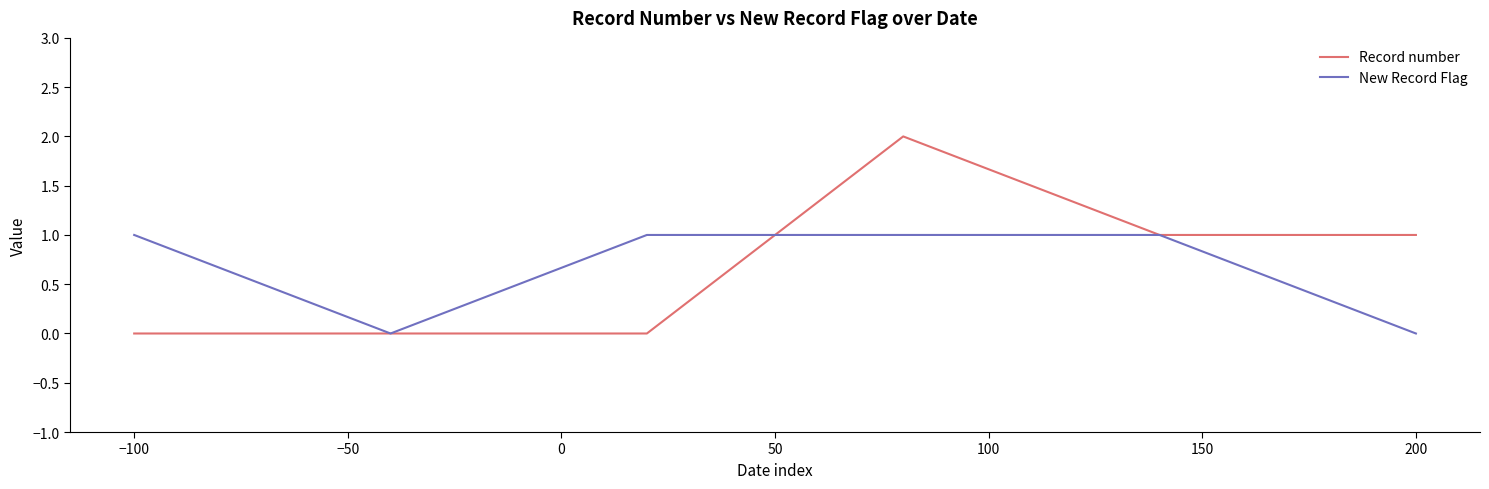

How many Record number values are between 0 and 1?

5